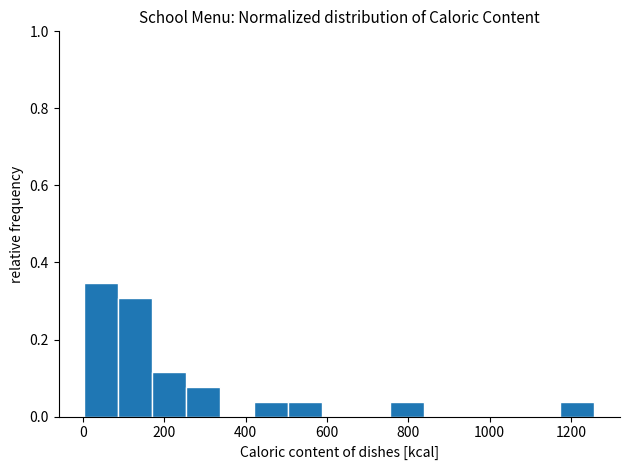

What is the height of the bar covering 1180 to 1260 on the x-axis? Neither the bar edges nor the heights are printed on the chart, so give them approximately, as read against the axes.

0.04